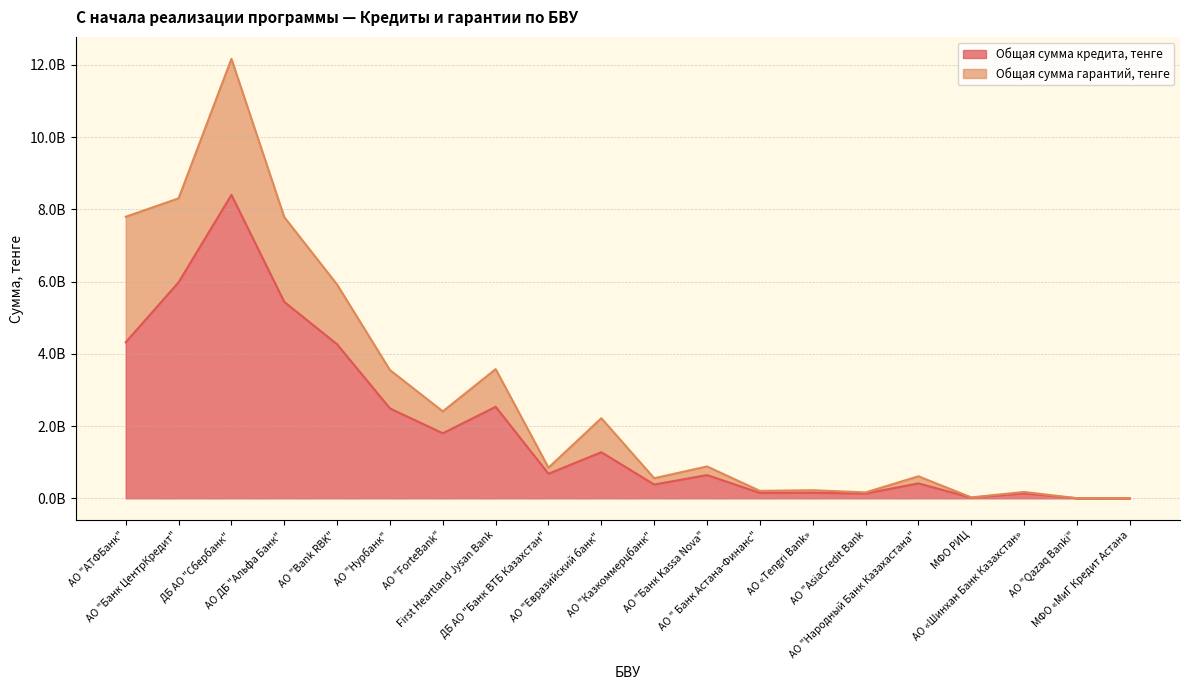

Which label corresponds to the largest value in the chart?

ДБ АО "Сбербанк"